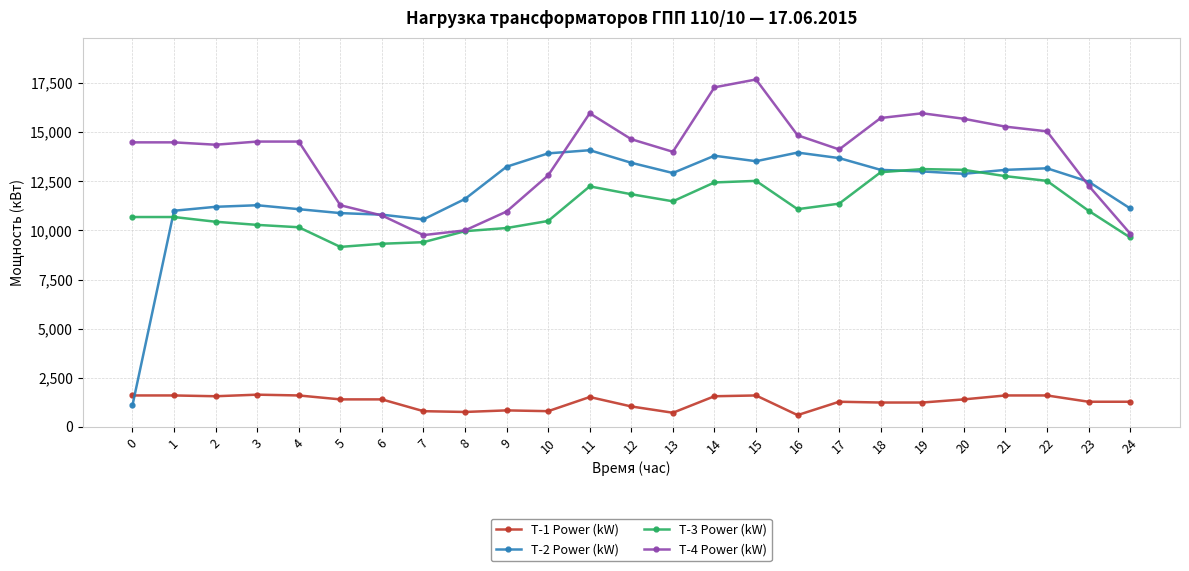

Which series has the largest total across all categories?

T-4 Power (kW)